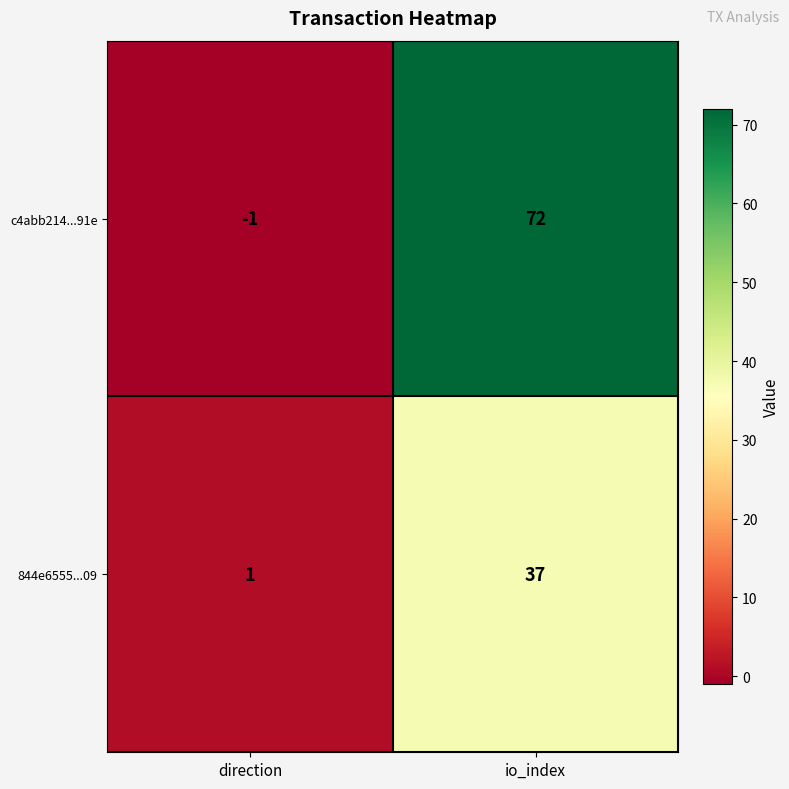

At which category is the sum across all series the highest?

io_index